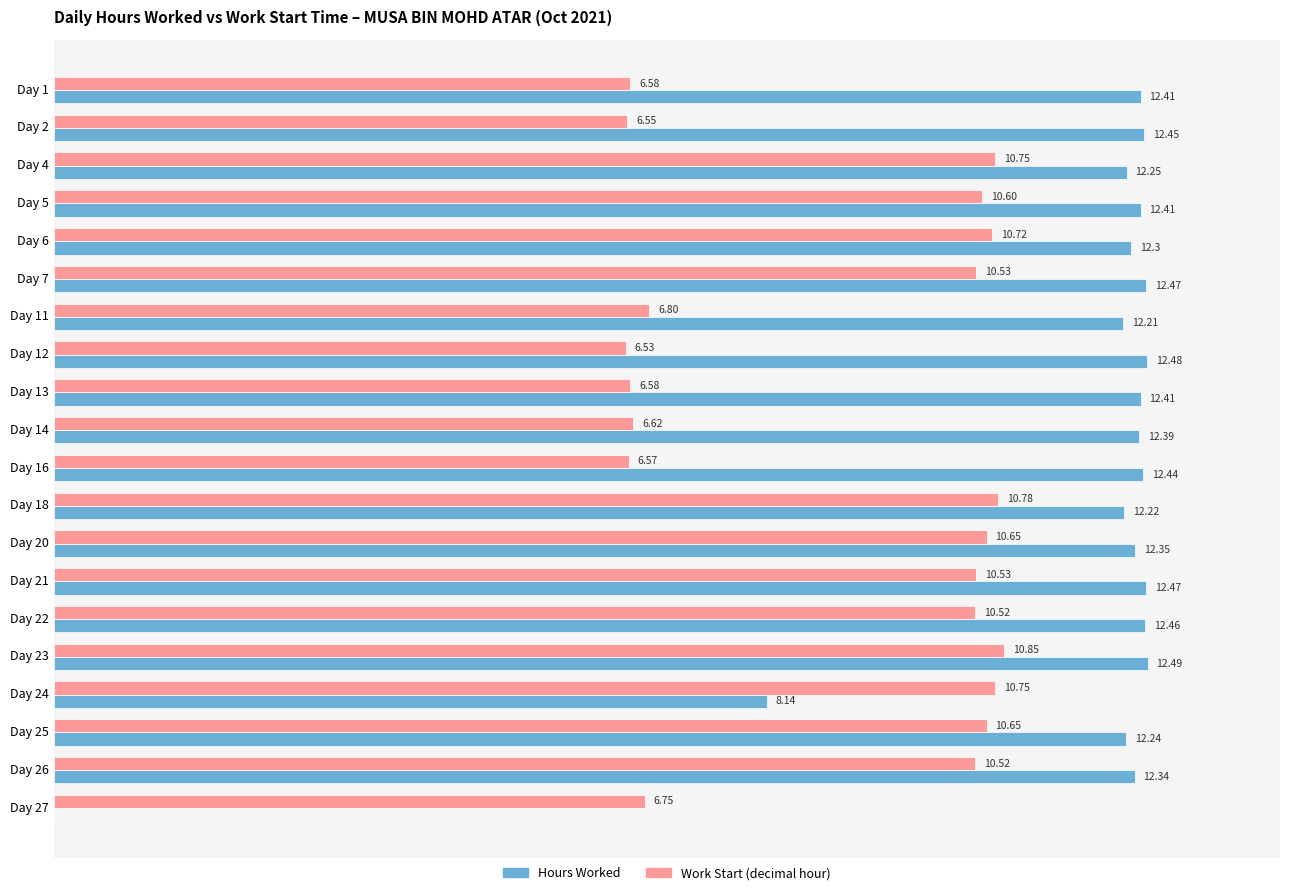

At which category is the sum across all series the highest?

Day 23